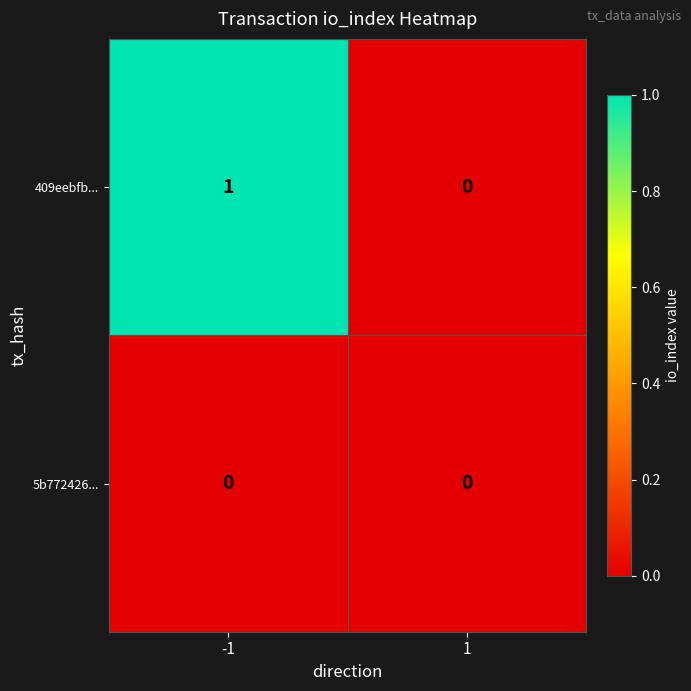

Which series has the widest spread of values?

409eebfb...